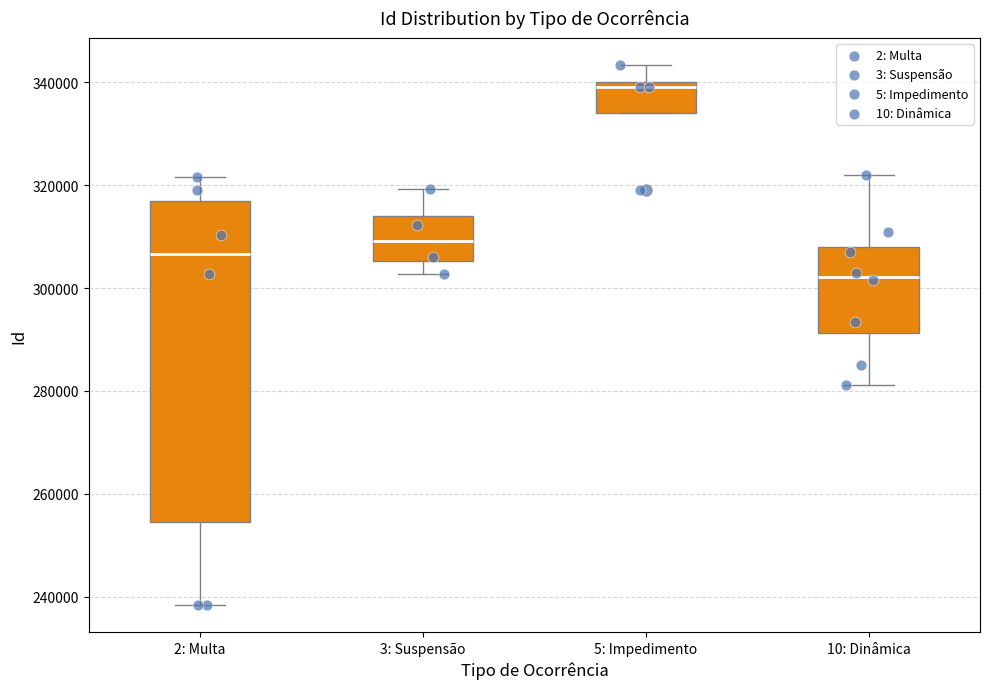

Reading left to right, transcribe this box plot: for each box, give where its median line is, the range the box spans, and where its two whiskers end, as read against the y-axis. The values are not printed on the chart, so give them approximately, as read against the axis.

2: Multa: median 306000, box 254000 to 316000, whiskers 238000 to 322000
3: Suspensão: median 310000, box 306000 to 314000, whiskers 302000 to 320000
5: Impedimento: median 340000 (just below the box's upper edge), box 334000 to 340000, whiskers 334000 to 344000
10: Dinâmica: median 302000, box 292000 to 308000, whiskers 282000 to 322000